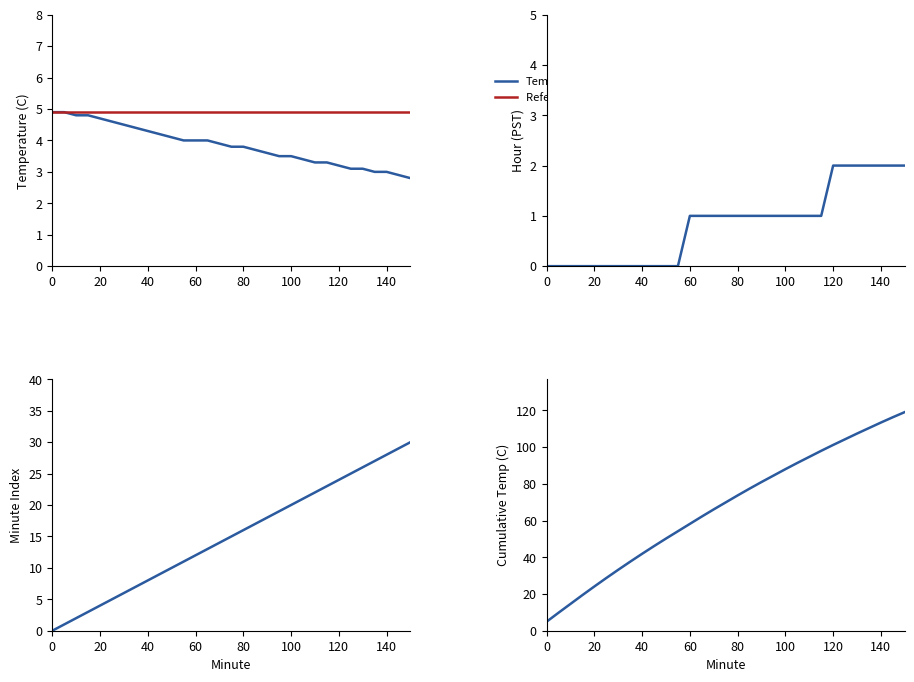

At how many categories does at least one series exceed 68?

16